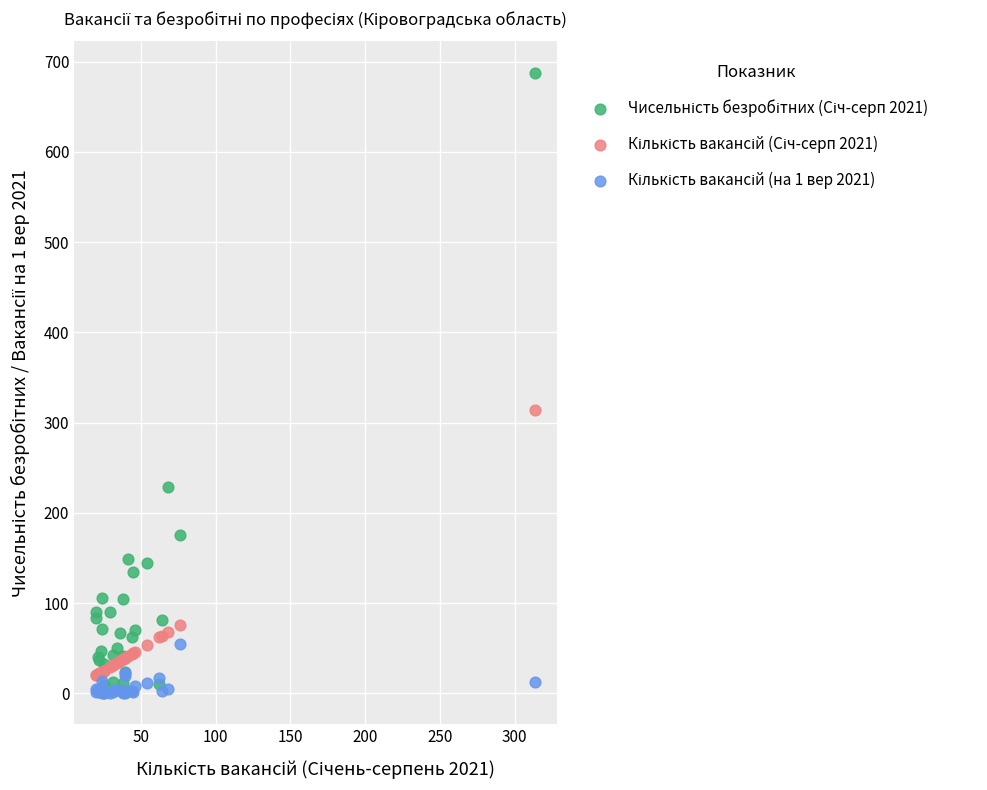

Across all series, what Y value is closest to 344?

314